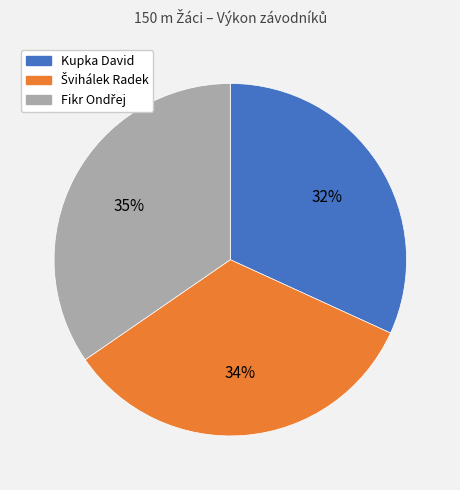

Which category has the smallest portion of the pie?

Kupka David